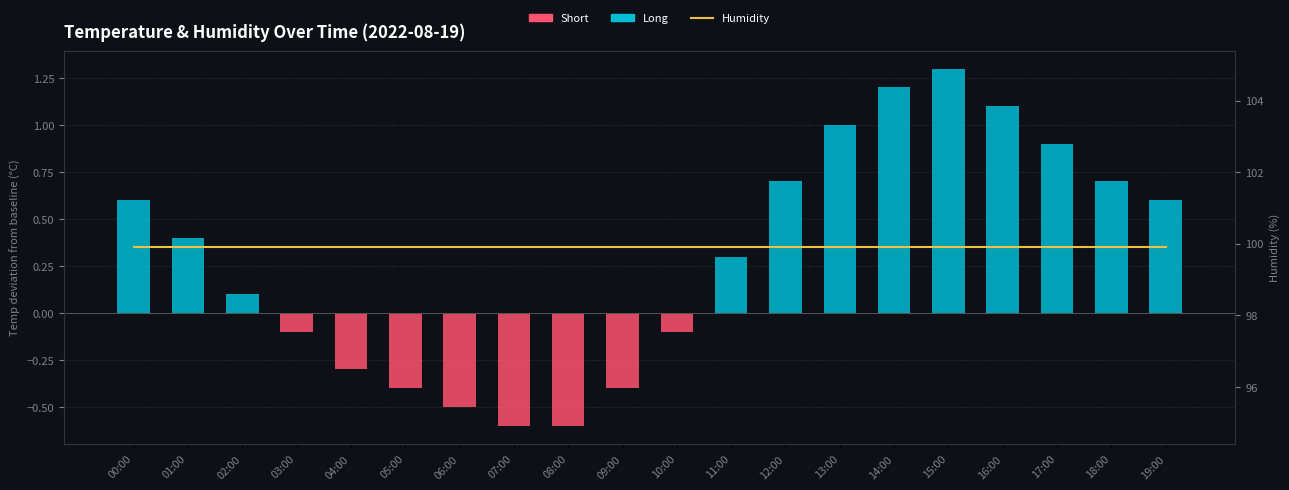

What is the label of the 9th bar from the left?

08:00